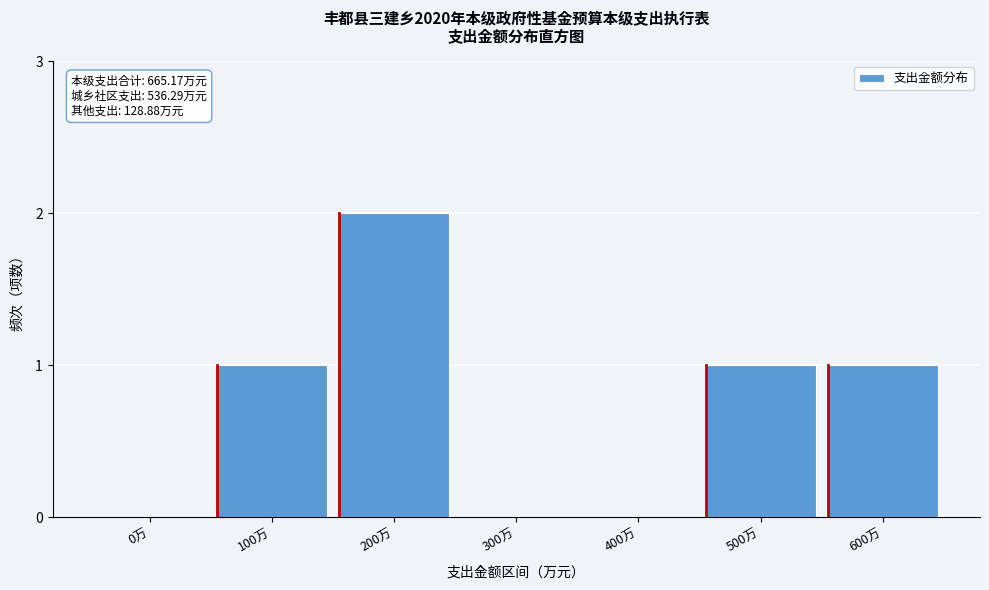

Reading left to right, transcribe all the data shown in this chart.

0万=0	100万=1	200万=2	300万=0	400万=0	500万=1	600万=1